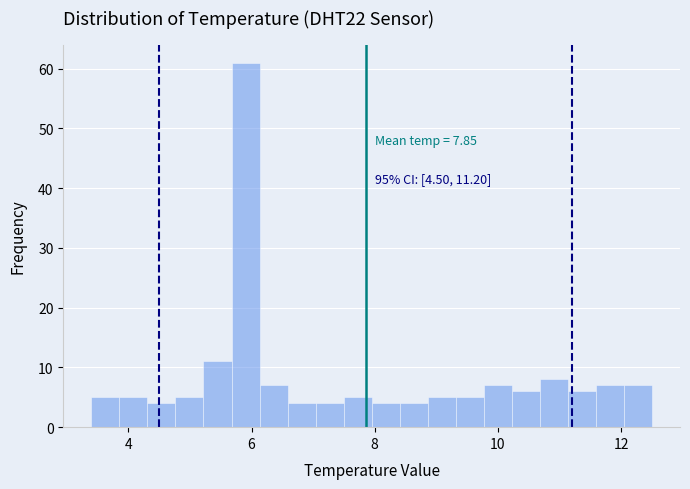

Around what value on the x-axis is the tallest bar? Give the approximate position of its centre, as read against the axis.

6.0